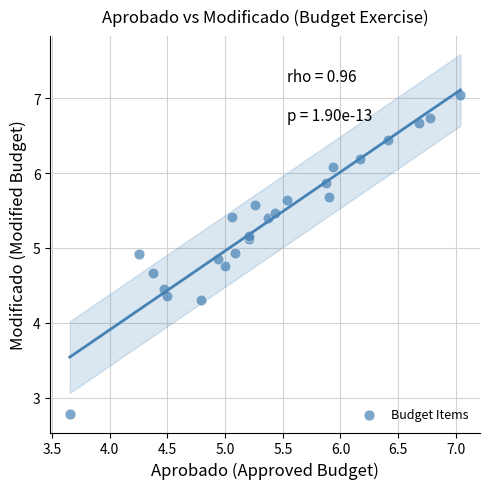

What Y value in the scatter plot is closest to 4?

4.3